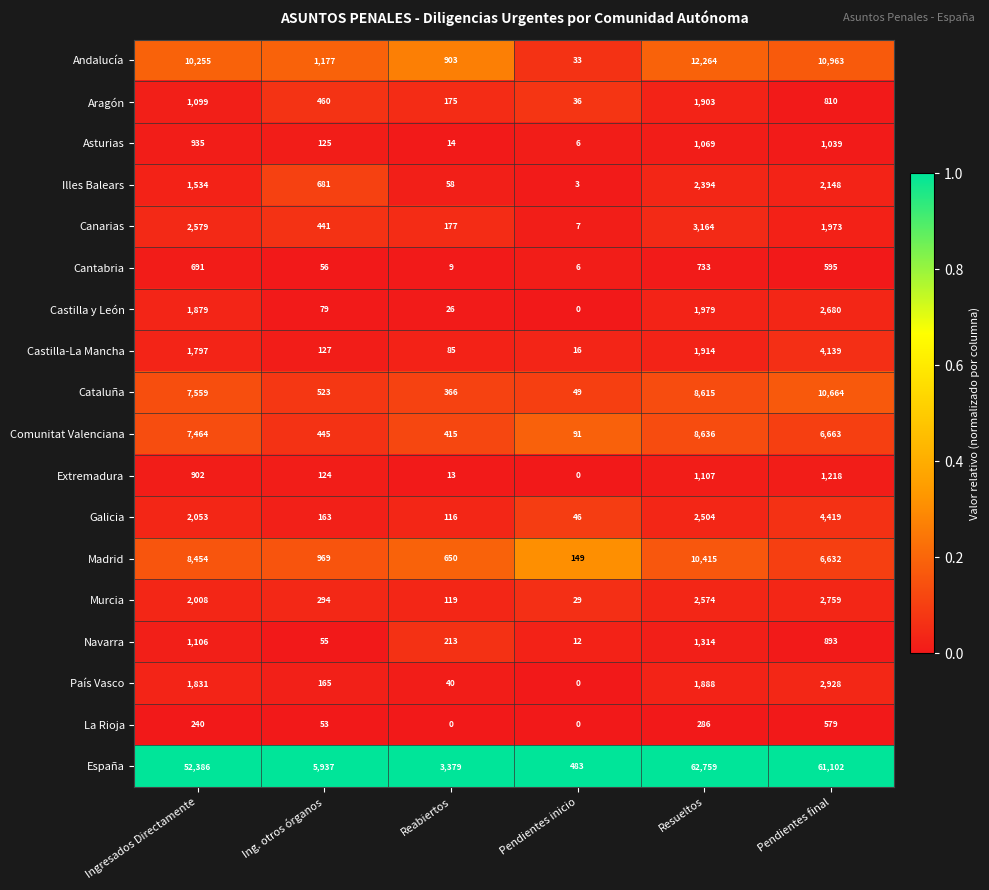

Which series has the largest total across all categories?

España